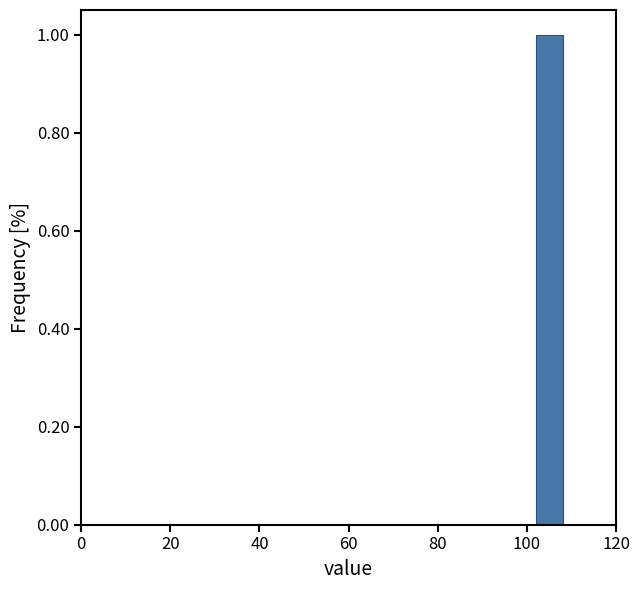

Reading left to right, transcribe this chart: for each bar, give the range it covers on the x-axis and its height. The values are not printed on the chart, so give them approximately, as read against the axis.

0 to 10: 0
10 to 20: 0
20 to 30: 0
30 to 40: 0
40 to 50: 0
50 to 60: 0
60 to 70: 0
70 to 80: 0
80 to 90: 0
90 to 100: 0
100 to 110: 1
110 to 120: 0